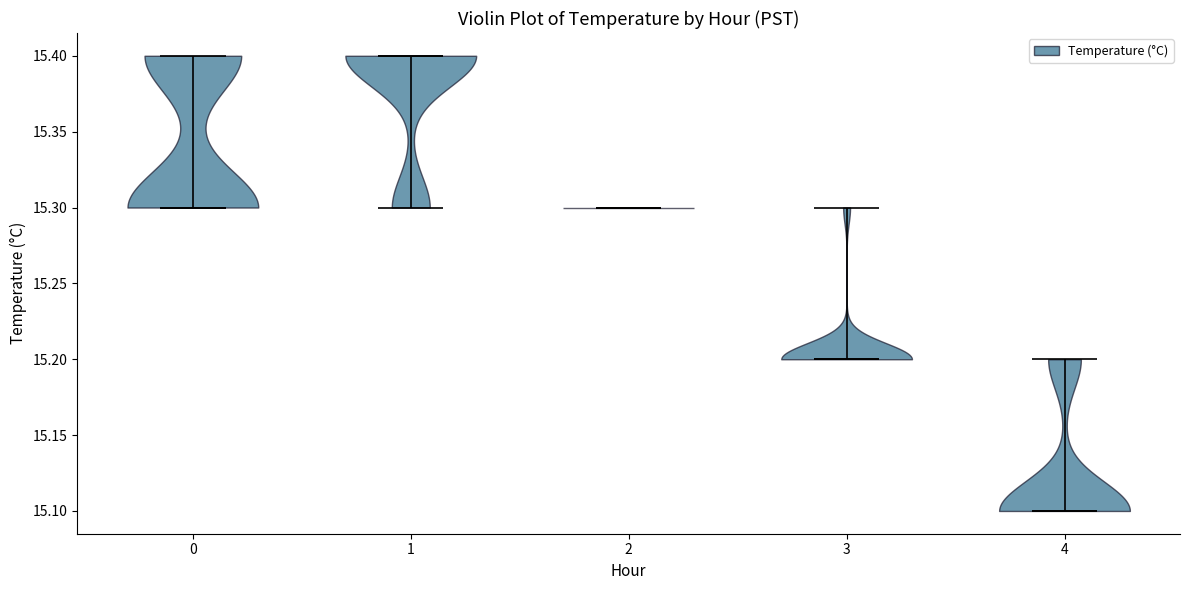

Reading left to right, read every violin against the y-axis: where its median line is, and the lowest and highest points it reaches. The values are not printed on the chart, so give them approximately, as read against the axis.

0: median line 15.3, lowest point 15.3, highest point 15.4
1: median line 15.4, lowest point 15.3, highest point 15.4
2: median line 15.3, lowest point 15.3, highest point 15.3
3: median line 15.2, lowest point 15.2, highest point 15.3
4: median line 15.1, lowest point 15.1, highest point 15.2